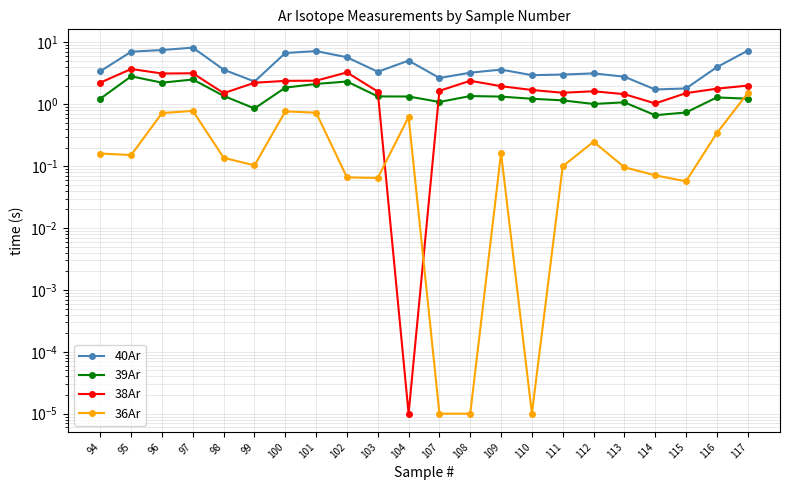

Which series has the widest spread of values?

40Ar